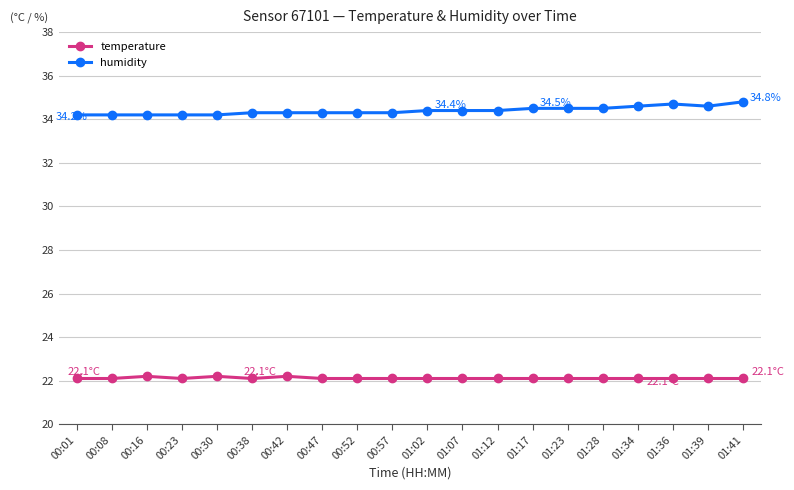

What is the smallest value displayed?

22.1